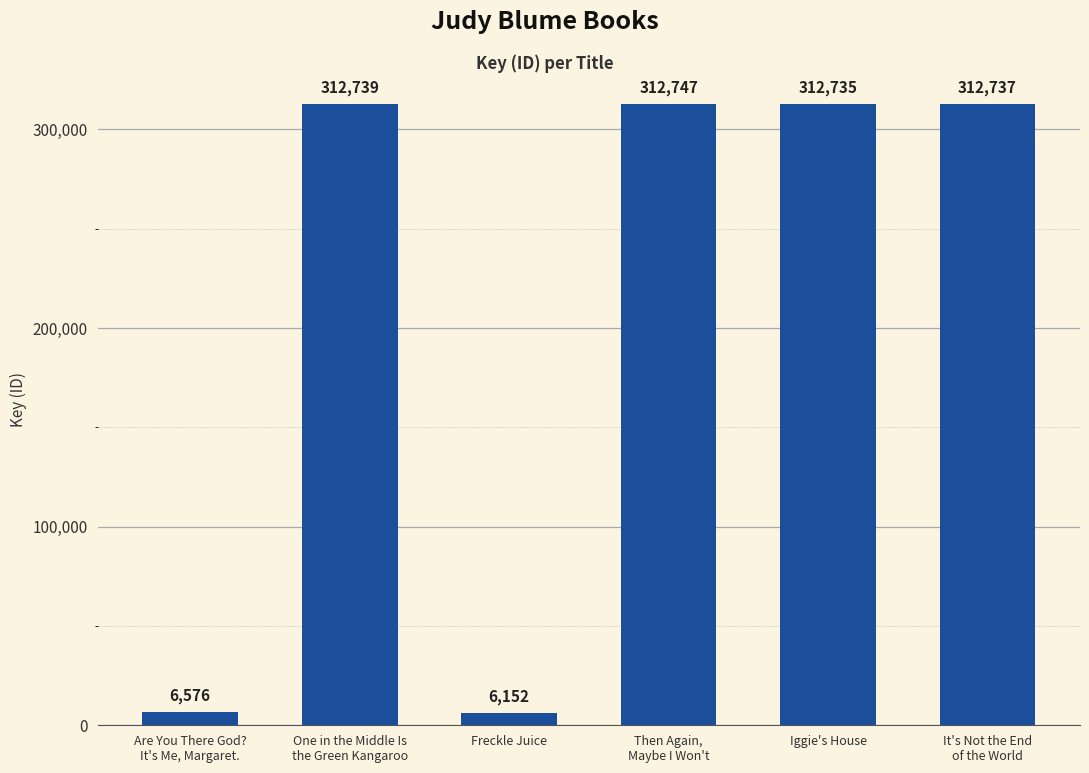

Where is the data nearest to the value 159449?

Are You There God?
It's Me, Margaret.